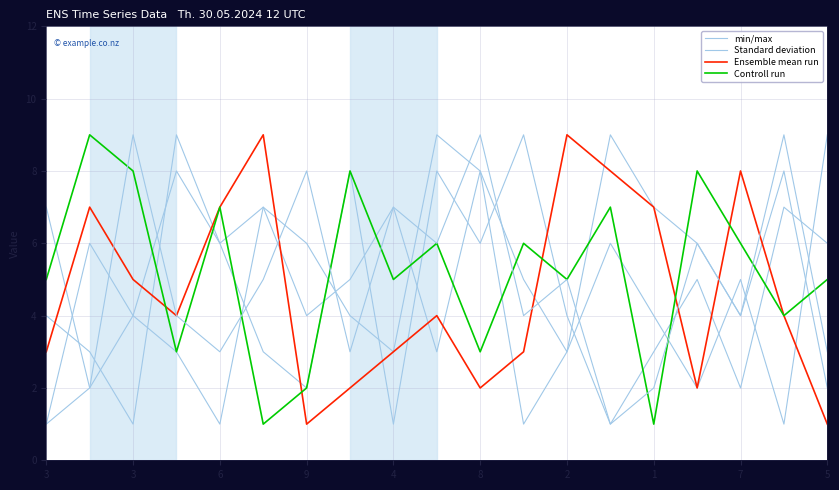

At how many categories does at least one series exceed 2?

19